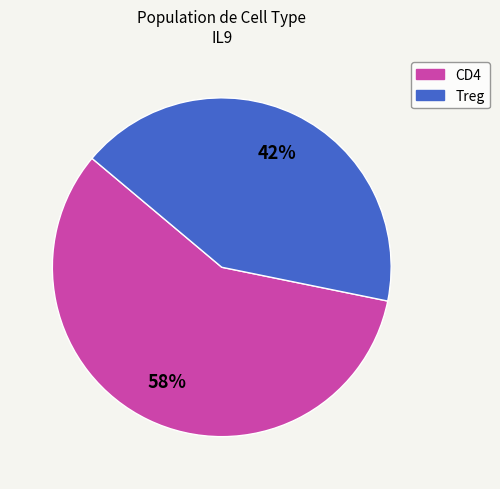

Is there a majority slice in this chart?

Yes